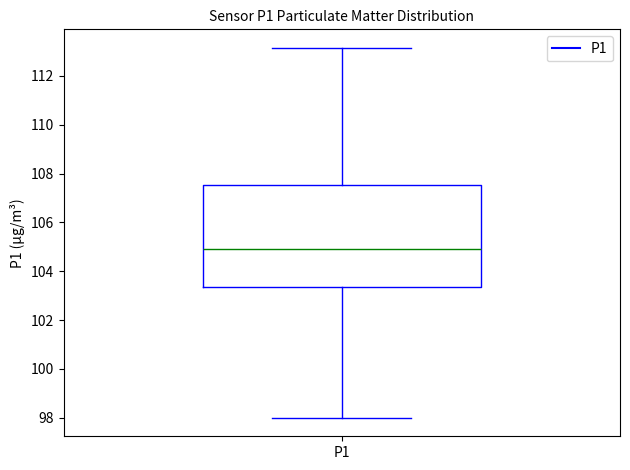

Read this box plot against the y-axis: the position of the median line, the range covered by the box, and the ends of both whiskers. The values are not printed on the chart, so give them approximately, as read against the axis.

median 105.0, box 103.4 to 107.6, whiskers 98.0 to 113.2